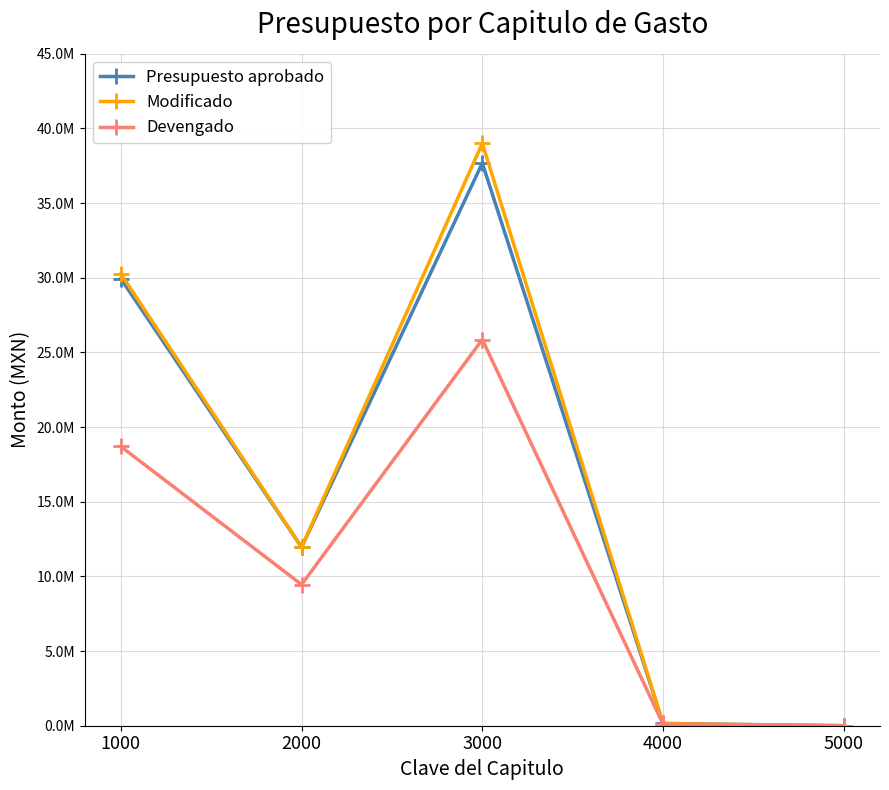

Reading left to right, extract all data points from this chart.

Presupuesto aprobado: 29947818.3	11954915.0	37684476.5	151385.0	0.0
Modificado: 30268368.2	11964915.0	39004062.5	141385.0	0.0
Devengado: 18702340.0	9455252.9	25866788.9	97273.8	0.0